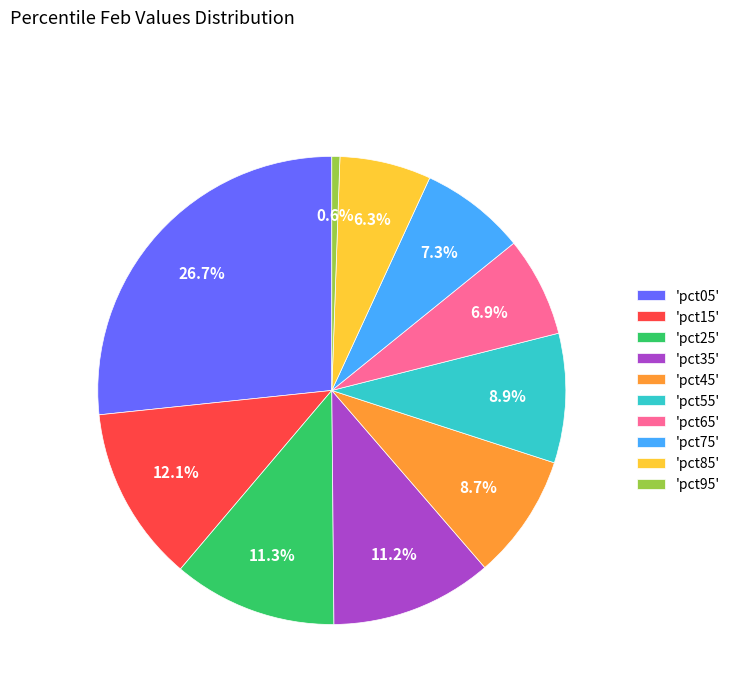

Between 'pct45' and 'pct05', which is larger?

'pct05'